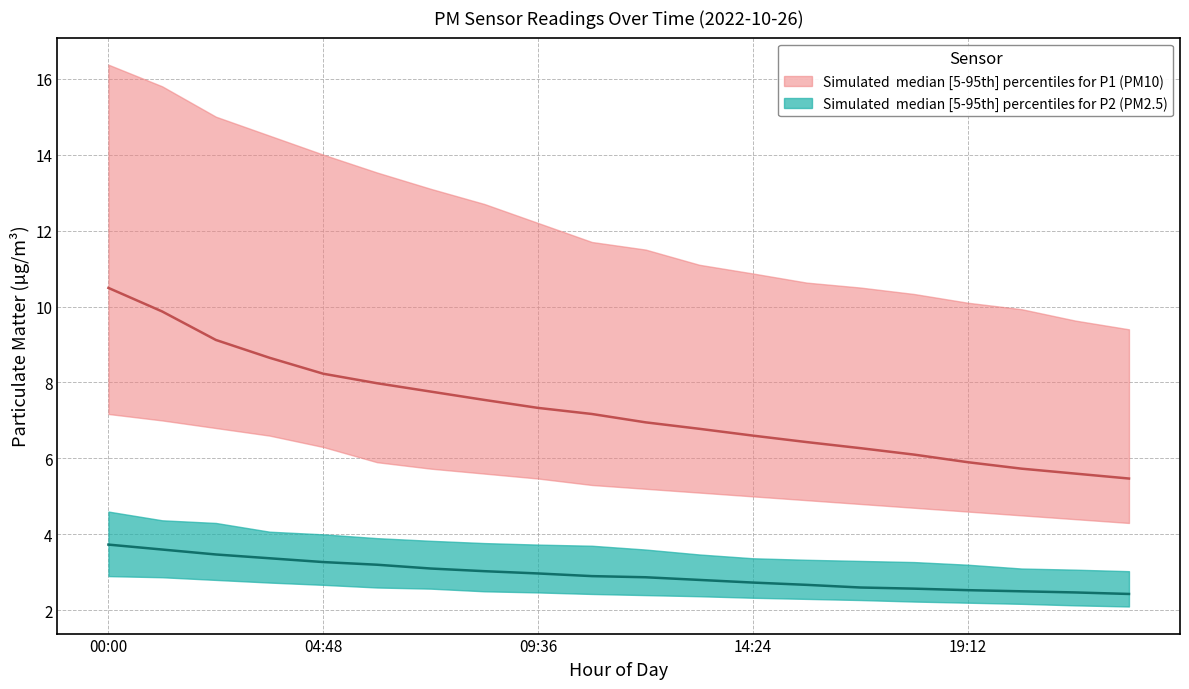

True or false: P2_p95 has more than 2 points higher than both neighbors.

False